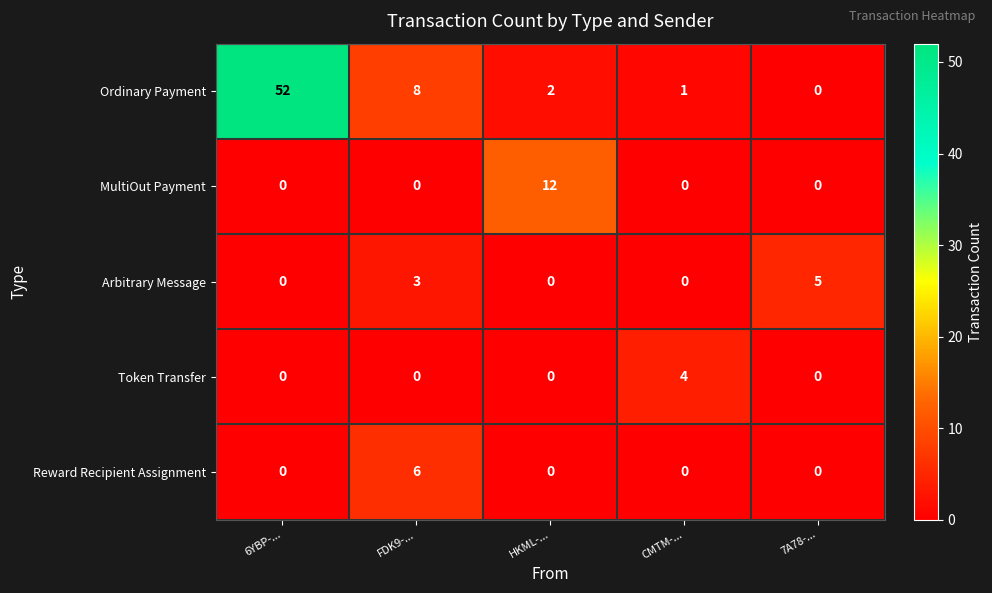

True or false: Token Transfer has a value of 1 at 6YBP-....

False